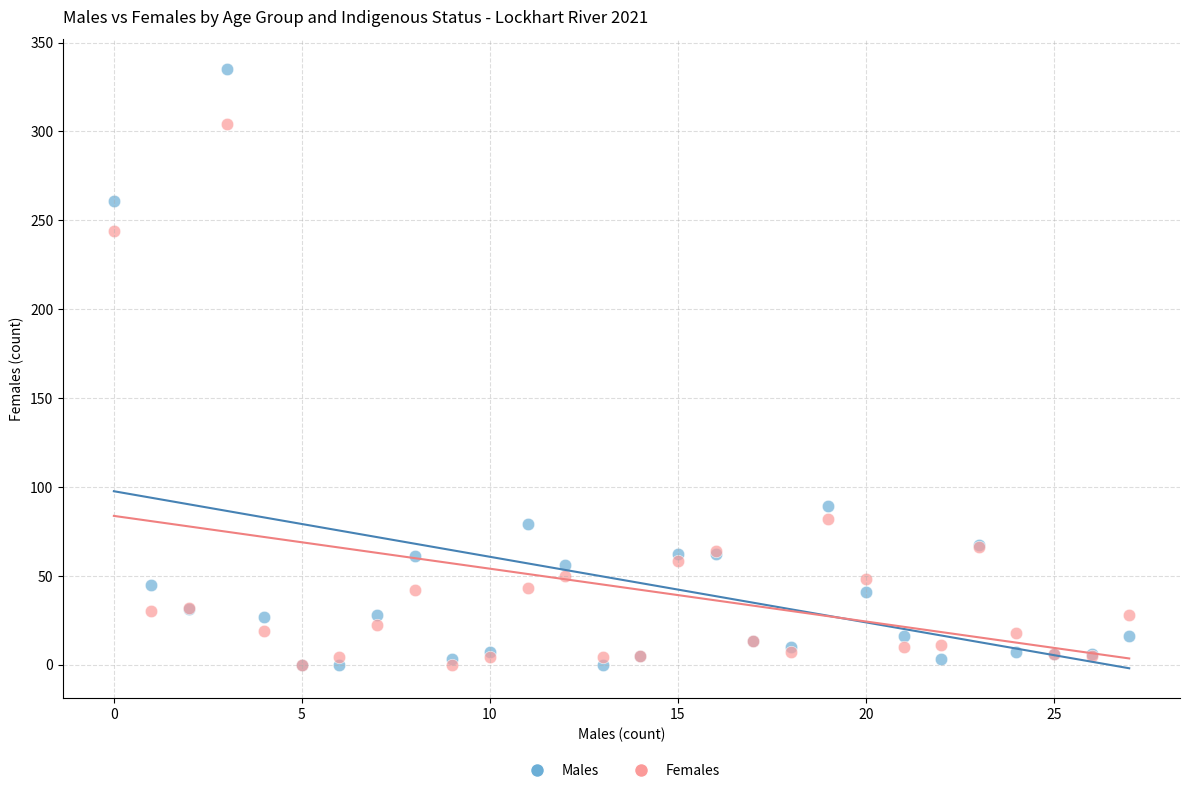

In the Females series, what Y value is closest to 152?

82